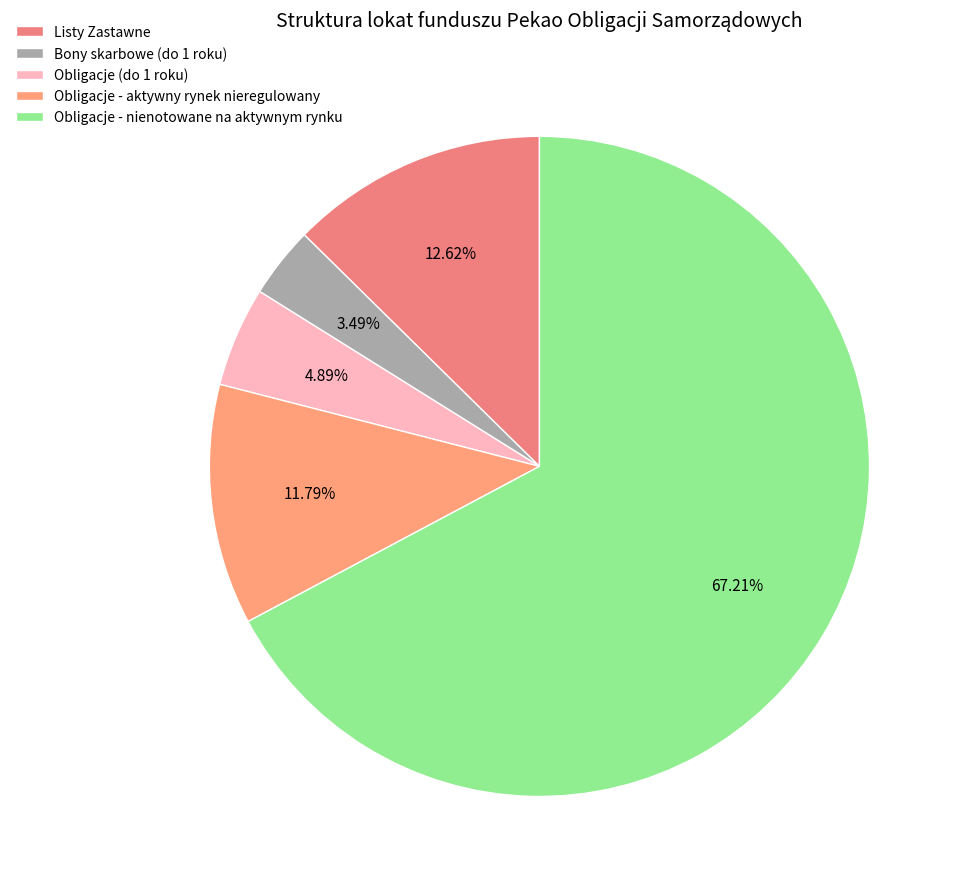

To the nearest percent, what portion does Obligacje (do 1 roku) represent?

5%